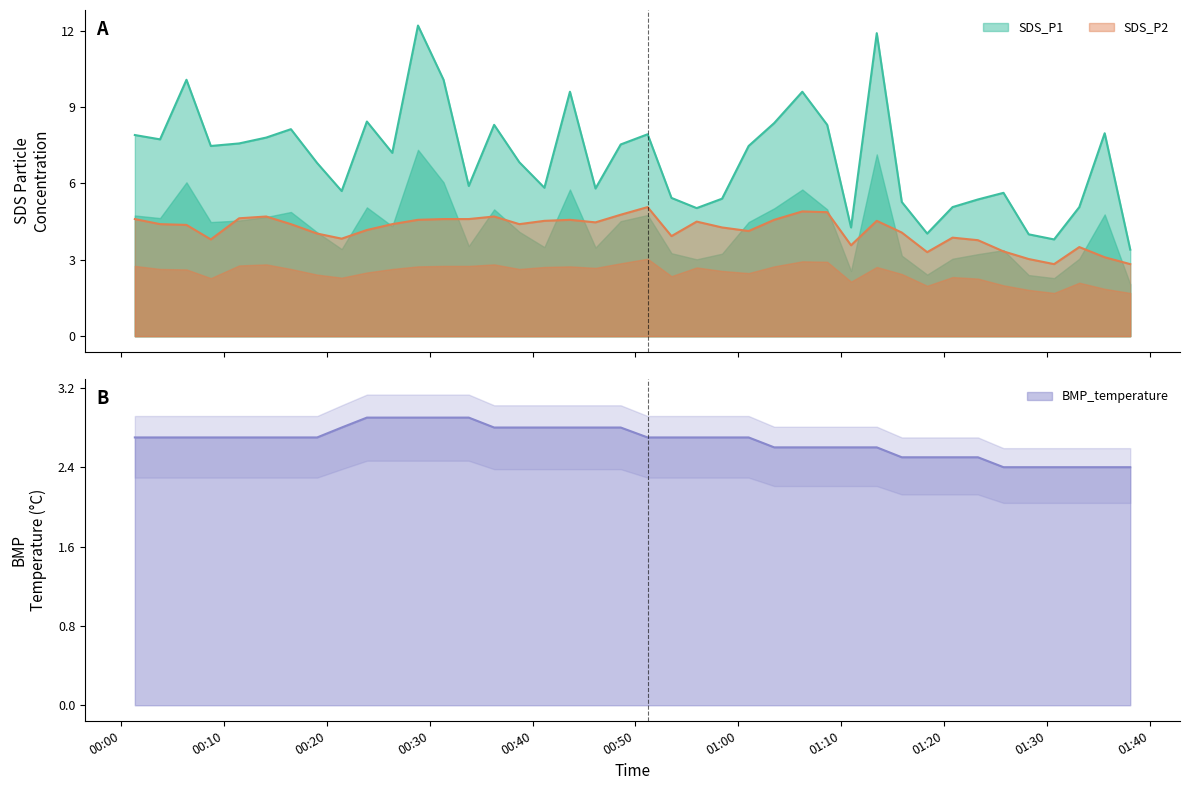

At how many categories does at least one series exceed 11?

2